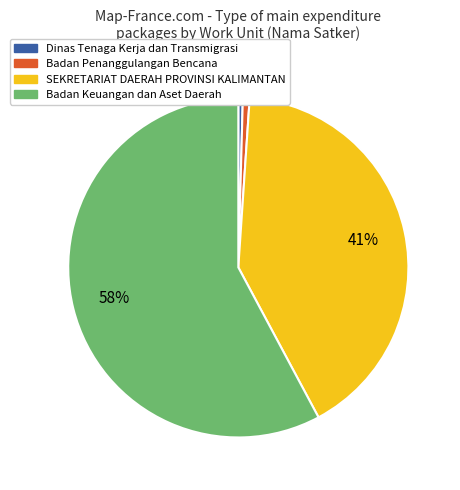

To the nearest percent, what percentage of the pie is SEKRETARIAT DAERAH PROVINSI KALIMANTAN?

41%